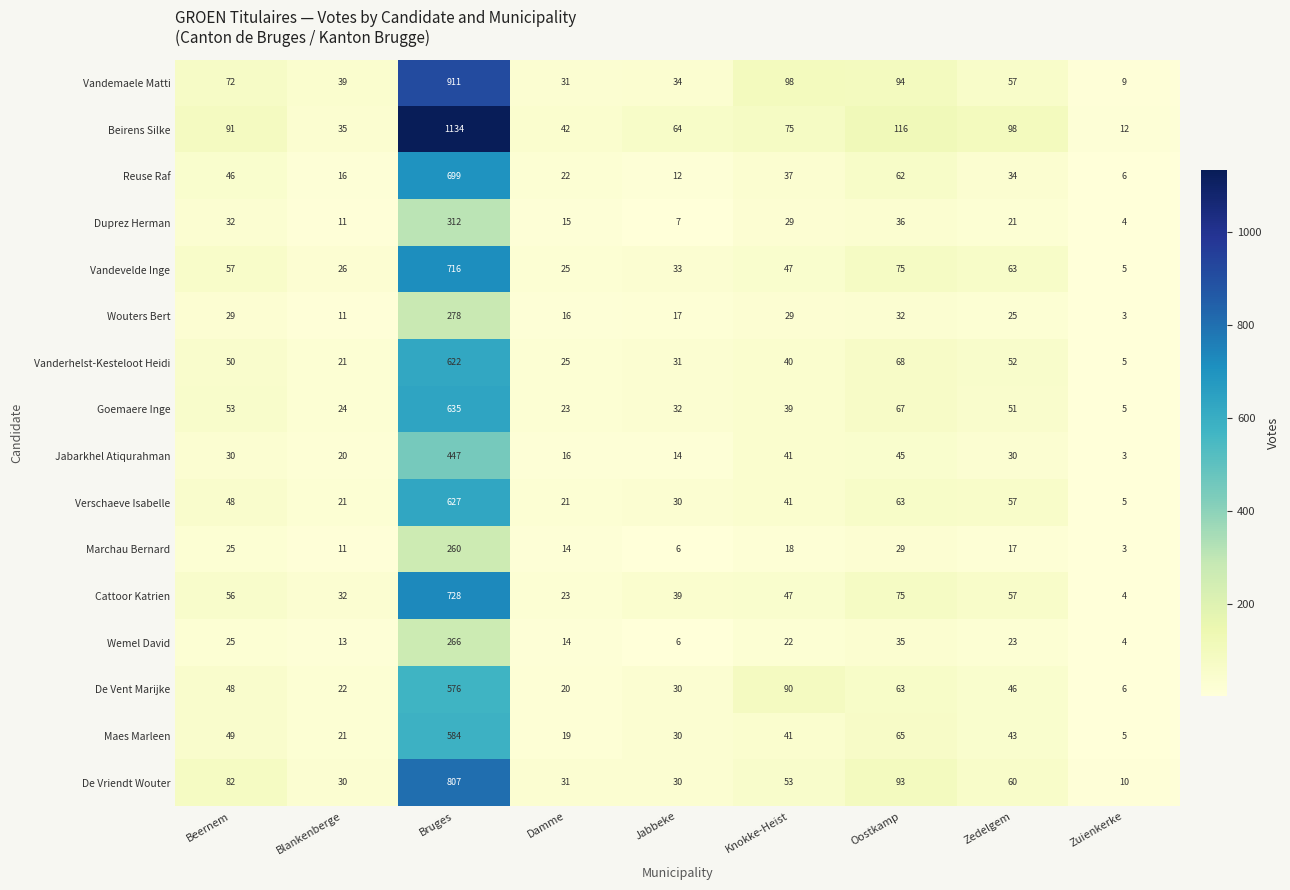

Which series has the largest total across all categories?

Beirens Silke